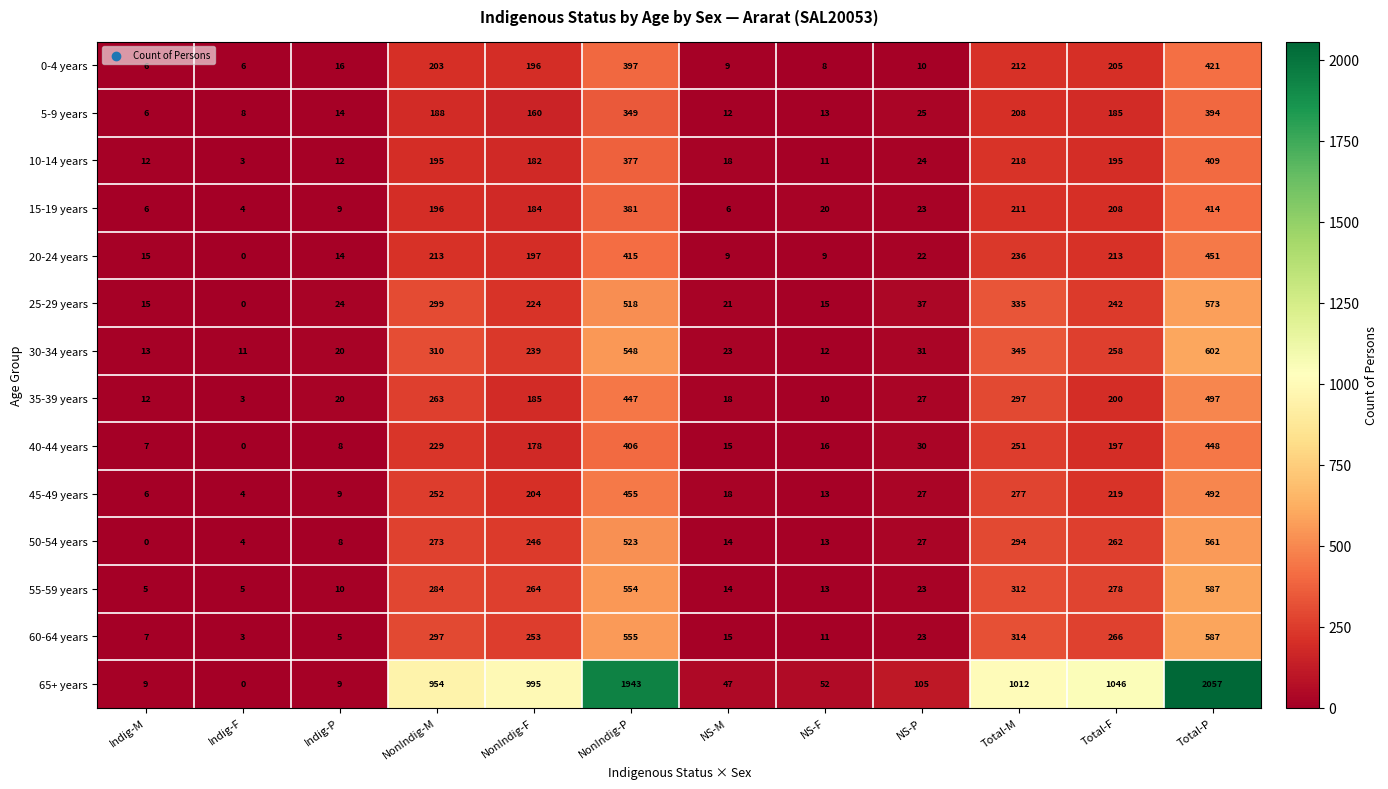

Between NS-M and Total-P, which series saw the biggest shift?

65+ years